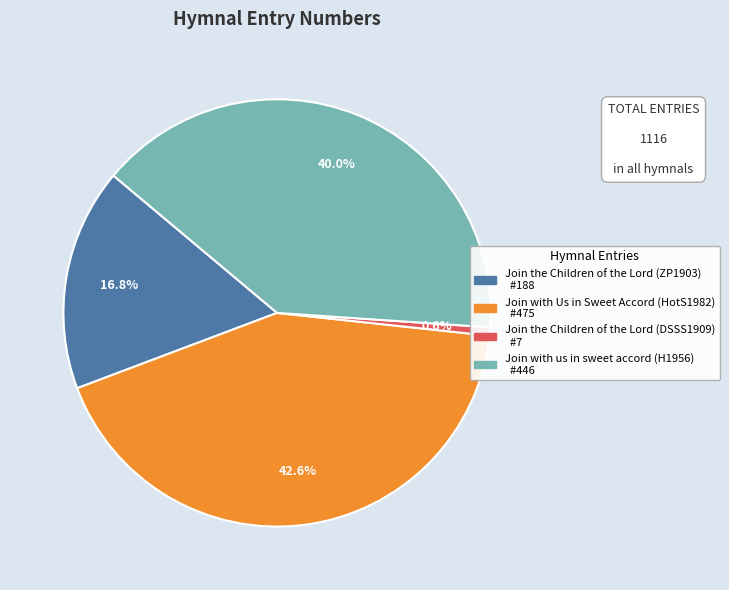

Combined, do Join with Us in Sweet Accord (HotS1982) and Join with us in sweet accord (H1956) account for over 50%?

Yes